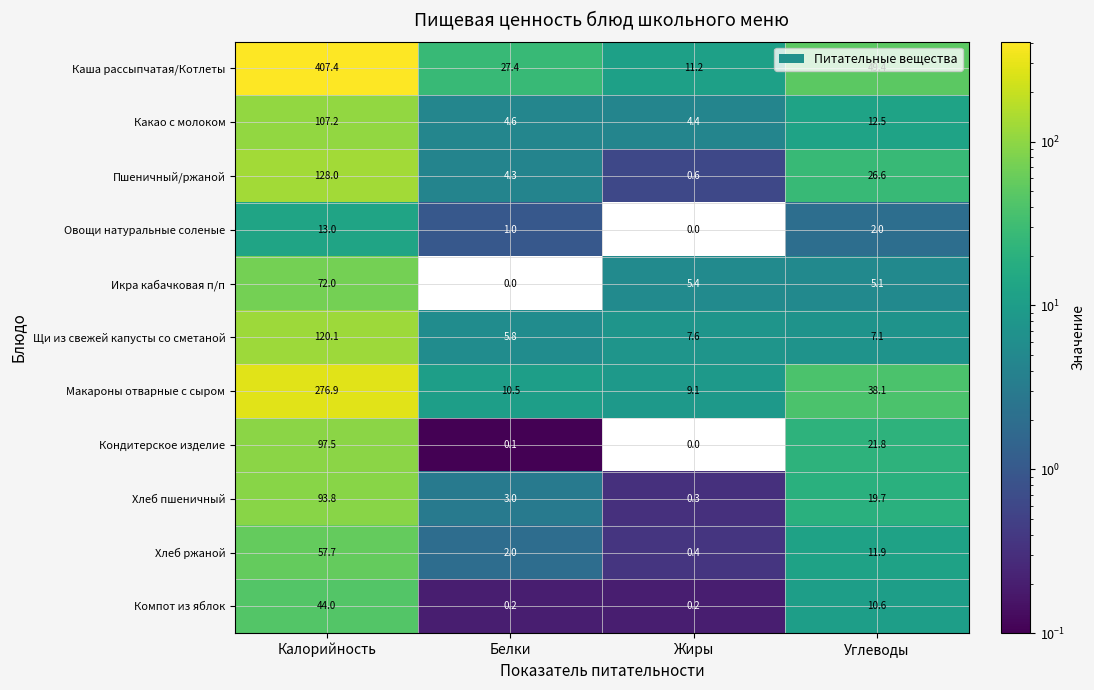

Which series has the widest spread of values?

Каша рассыпчатая/Котлеты